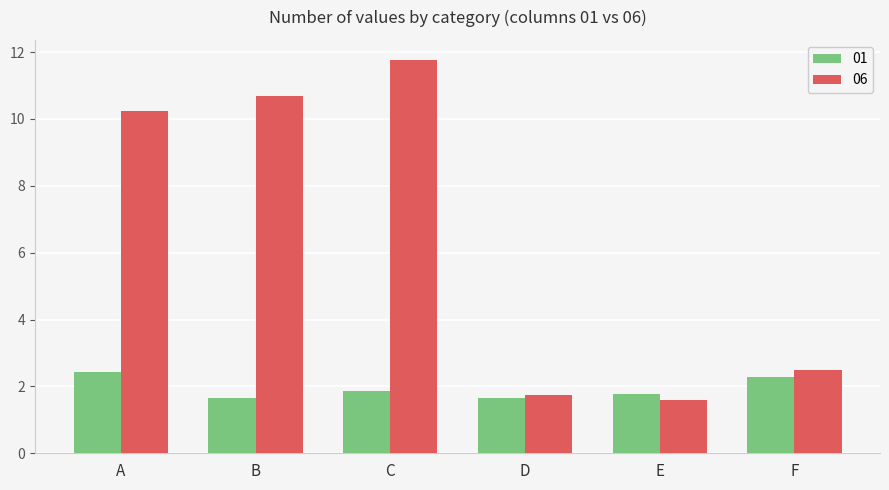

Read the 01 value at C.

1.9